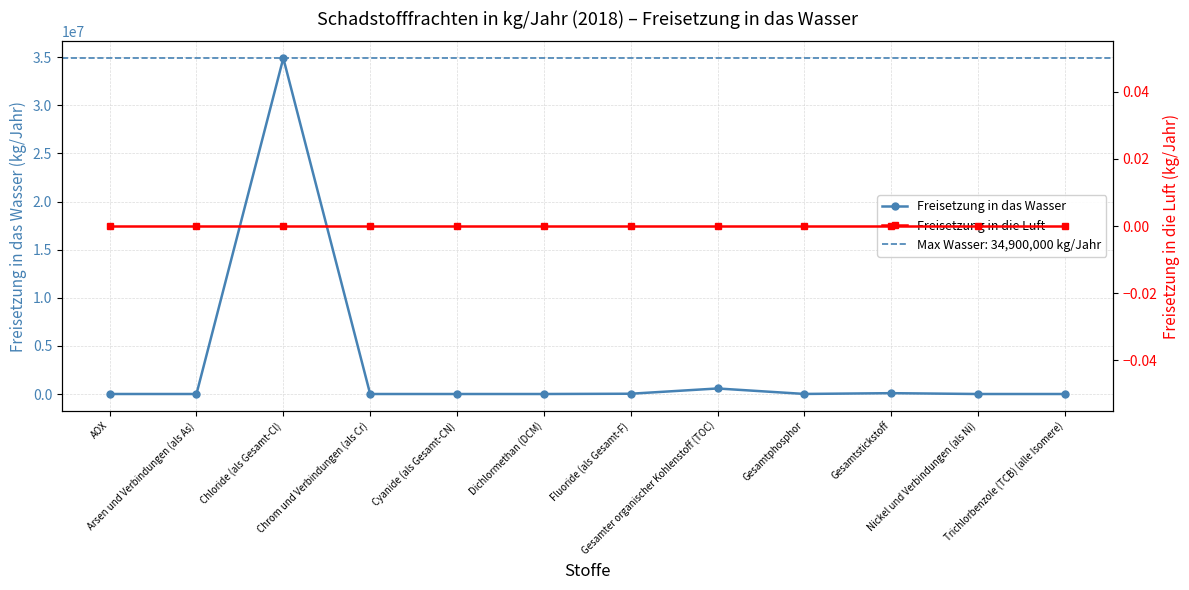

What is the sum of the Freisetzung in das Wasser values at Fluoride (als Gesamt-F) and AOX?

28910